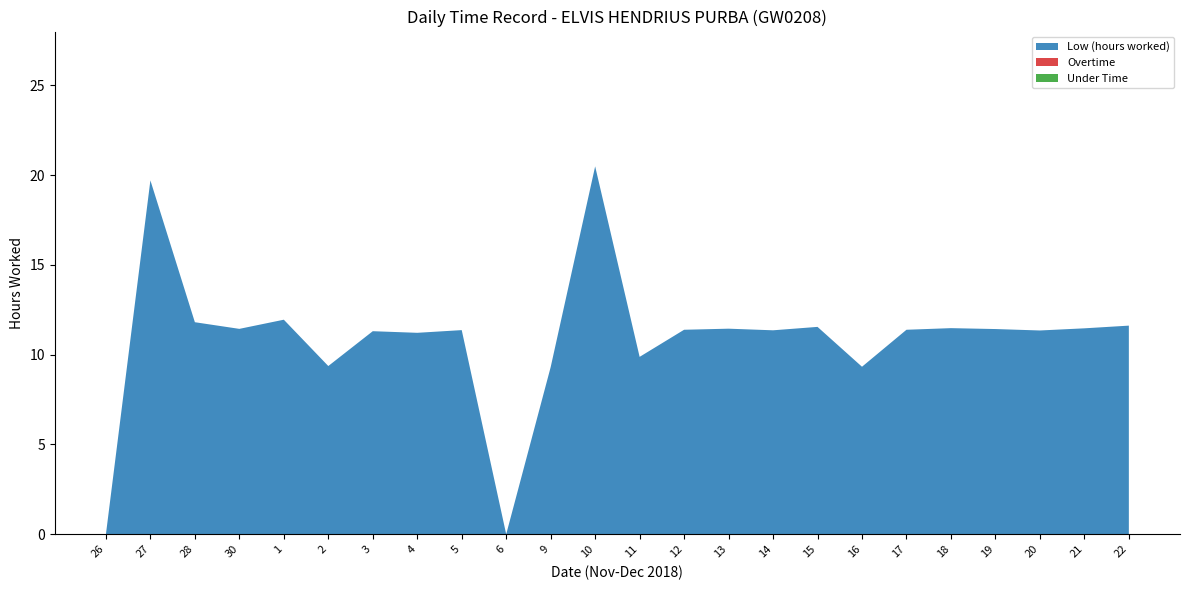

Reading left to right, transcribe all the data shown in this chart.

Low (hours worked): 0.0	19.7	11.8	11.4	11.9	9.4	11.3	11.2	11.4	0.0	9.3	20.5	9.9	11.4	11.4	11.4	11.6	9.3	11.4	11.5	11.4	11.3	11.5	11.6
Overtime: 0.0	0.0	0.0	0.0	0.0	0.0	0.0	0.0	0.0	0.0	0.0	0.0	0.0	0.0	0.0	0.0	0.0	0.0	0.0	0.0	0.0	0.0	0.0	0.0
Under Time: 0.0	0.0	0.0	0.0	0.0	0.0	0.0	0.0	0.0	0.0	0.0	0.0	0.0	0.0	0.0	0.0	0.0	0.0	0.0	0.0	0.0	0.0	0.0	0.0